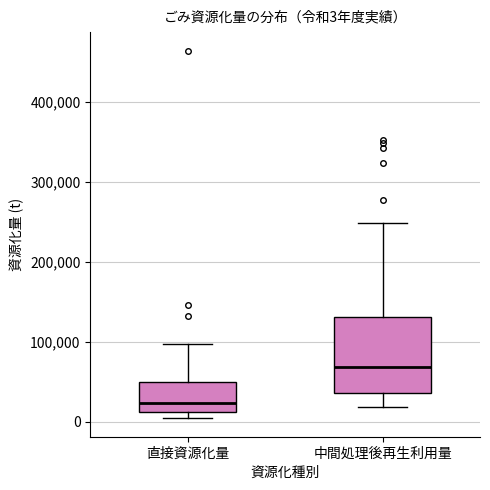

Comparing the boxes themselves (not the whiskers), which one is the tallest?

中間処理後再生利用量